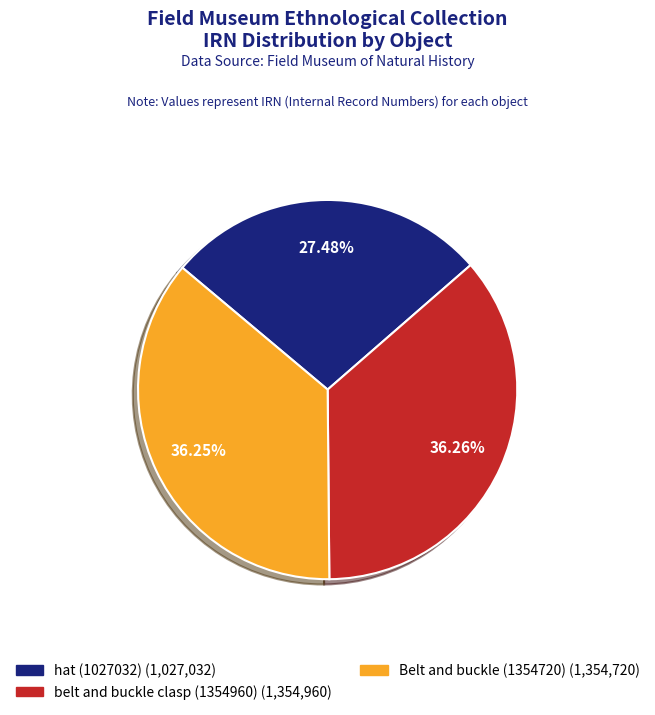

Count the number of slices in the pie.

3